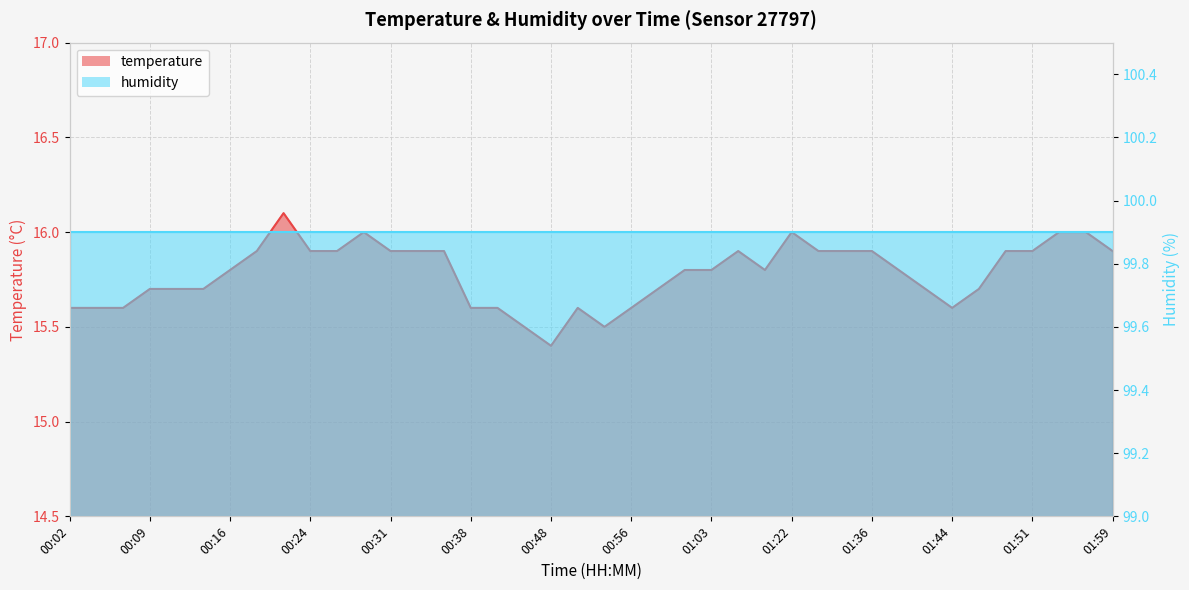

Reading left to right, what are all the values shown in this chart?

15.6	15.6	15.6	15.7	15.7	15.7	15.8	15.9	16.1	15.9	15.9	16.0	15.9	15.9	15.9	15.6	15.6	15.5	15.4	15.6	15.5	15.6	15.7	15.8	15.8	15.9	15.8	16.0	15.9	15.9	15.9	15.8	15.7	15.6	15.7	15.9	15.9	16.0	16.0	15.9